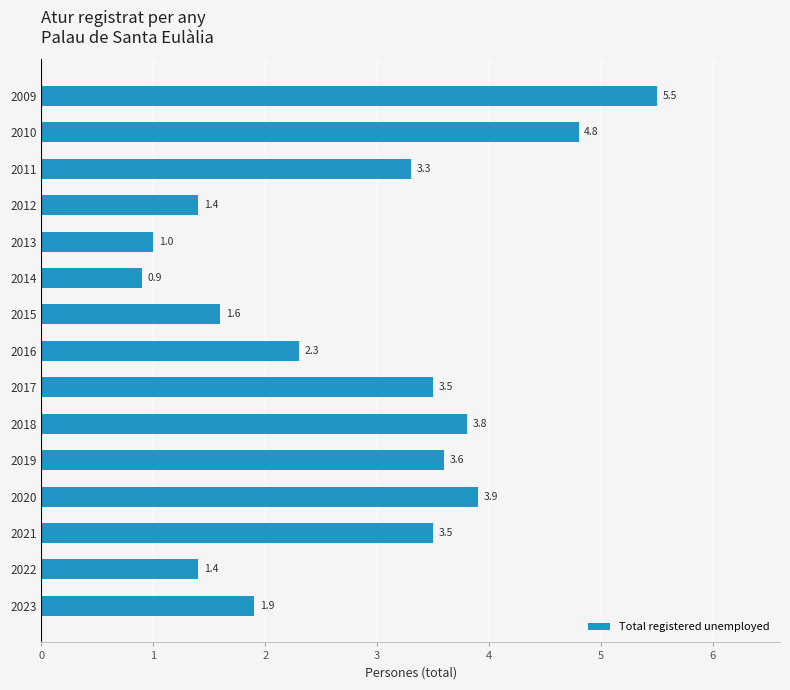

Between 2013 and 2014, which is larger?

2013